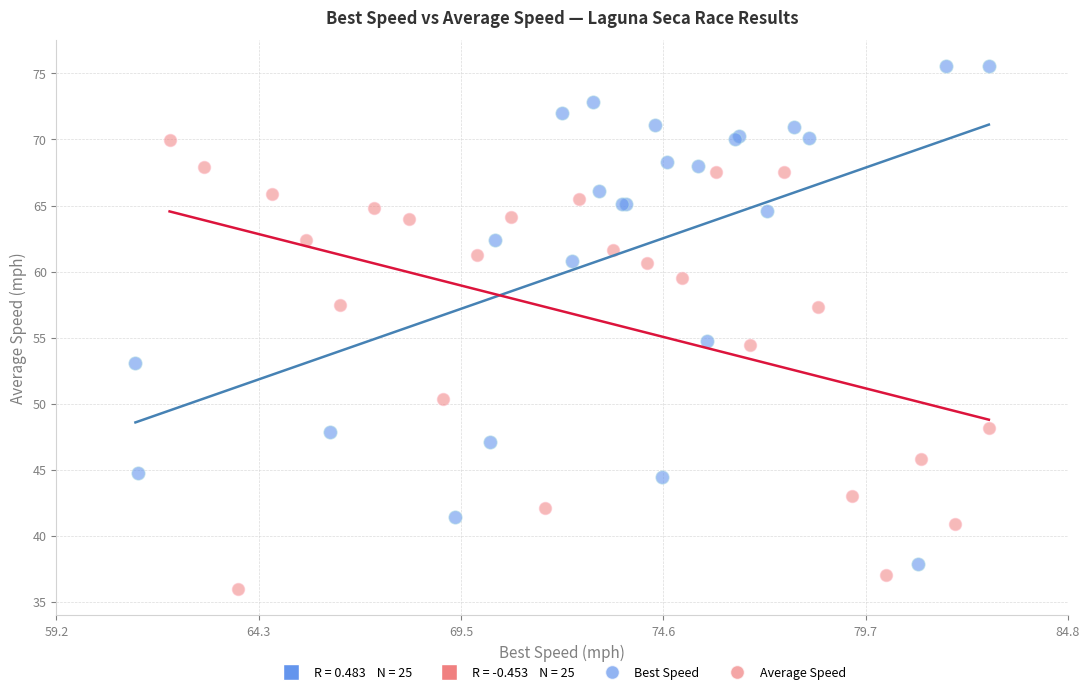

Which series has the widest spread of Y values?

Best Speed